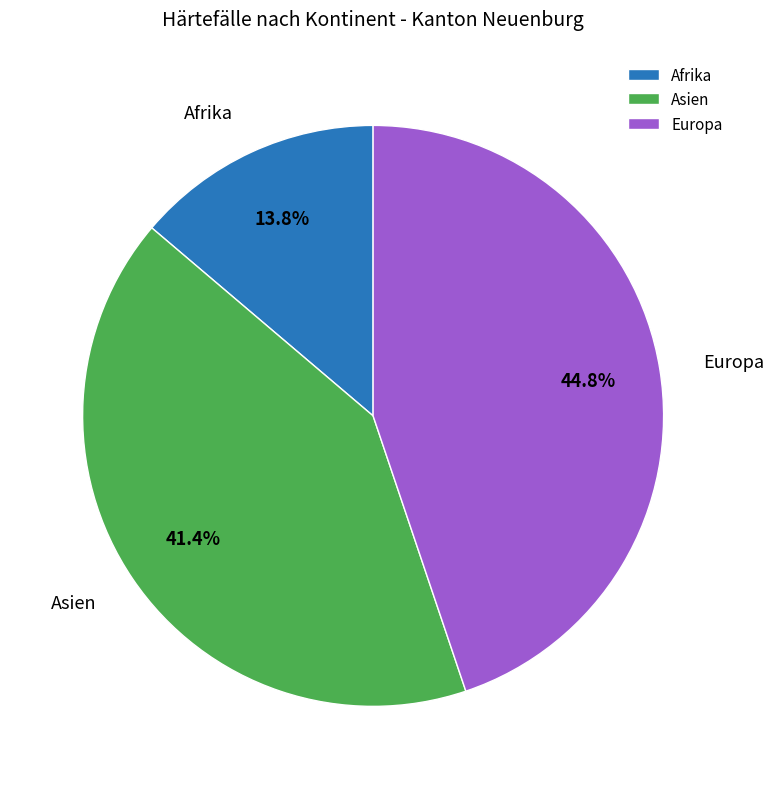

Rank the categories by value from highest to lowest.

Europa, Asien, Afrika